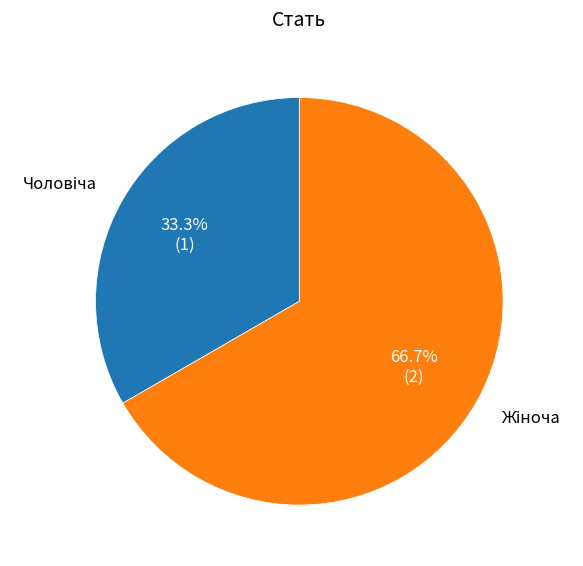

Is there a majority slice in this chart?

Yes